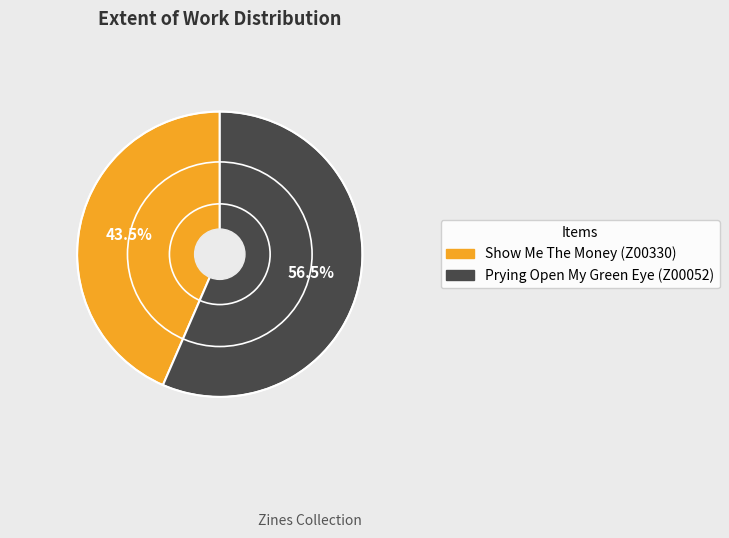

To the nearest percent, what is the difference between the Show Me The Money (Z00330) and Prying Open My Green Eye (Z00052) slice percentages?

13%